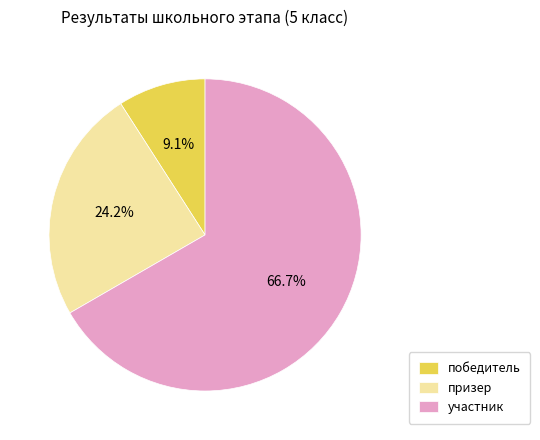

Approximately how many times larger is the value at участник compared to победитель?

7.3